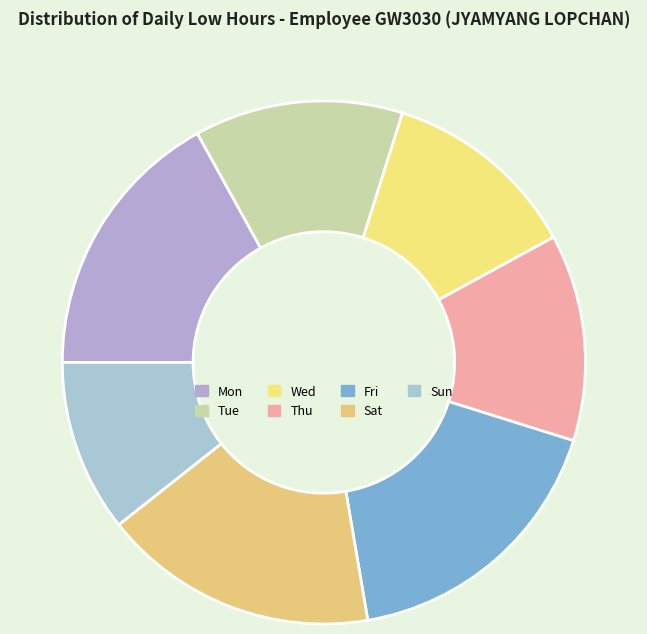

How many segments does this pie chart have?

7